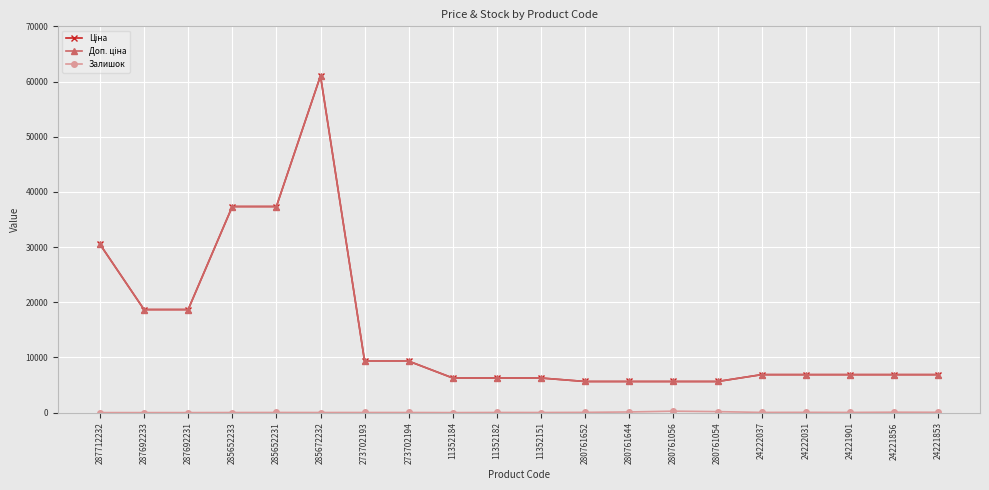

Does the chart display data point markers on the line(s)?

Yes